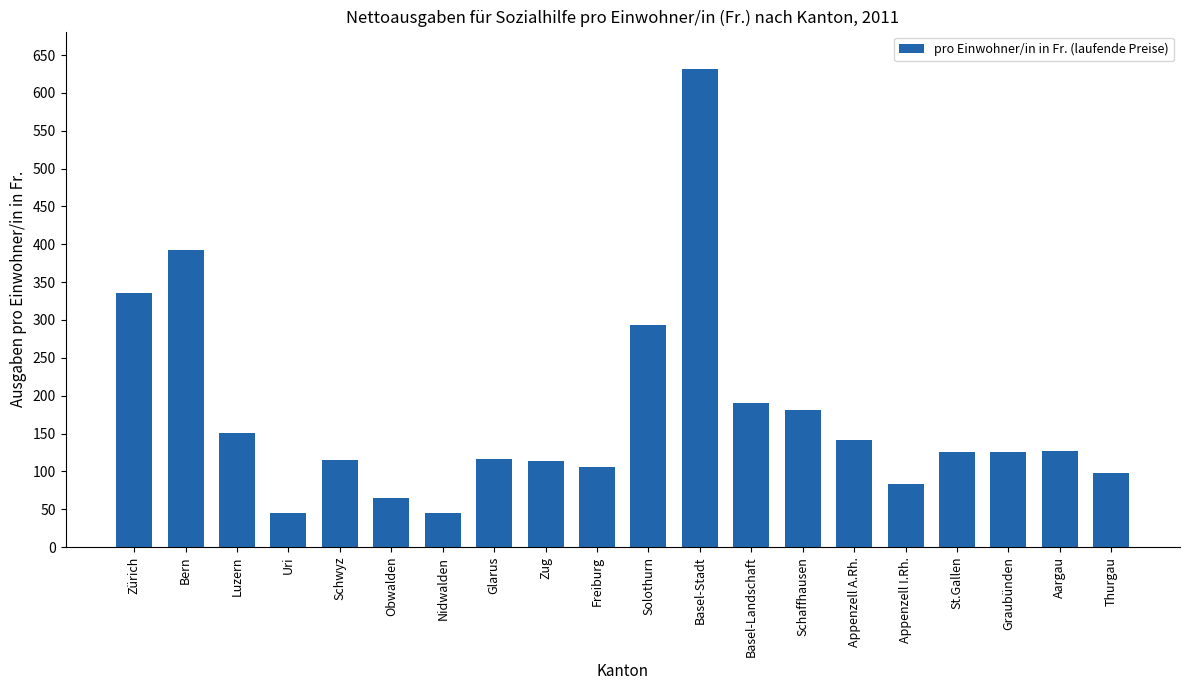

What is the greatest value displayed?

631